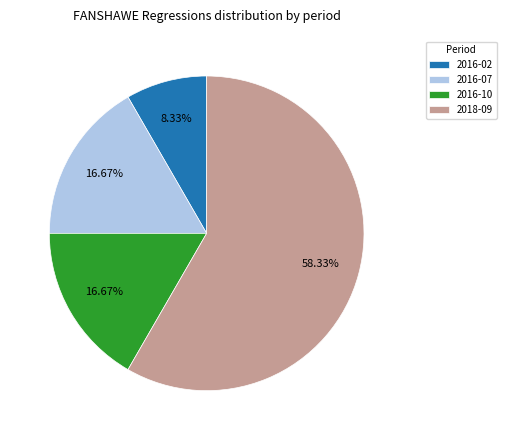

To the nearest percent, what is the difference between the largest and smallest slice percentages?

50%